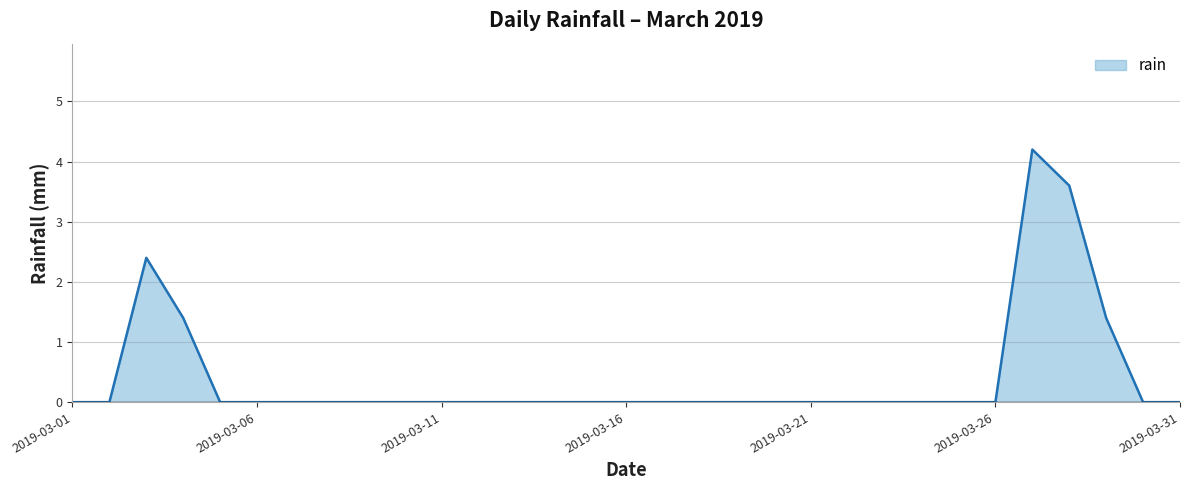

Does the chart have visible grid lines?

Yes